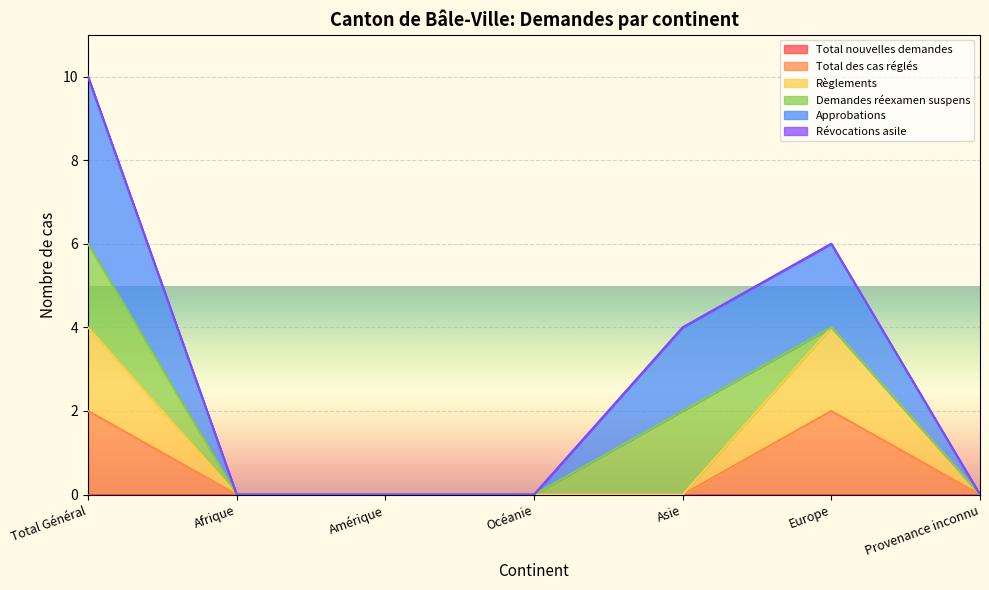

Where is Règlements nearest to the value 2?

Total Général